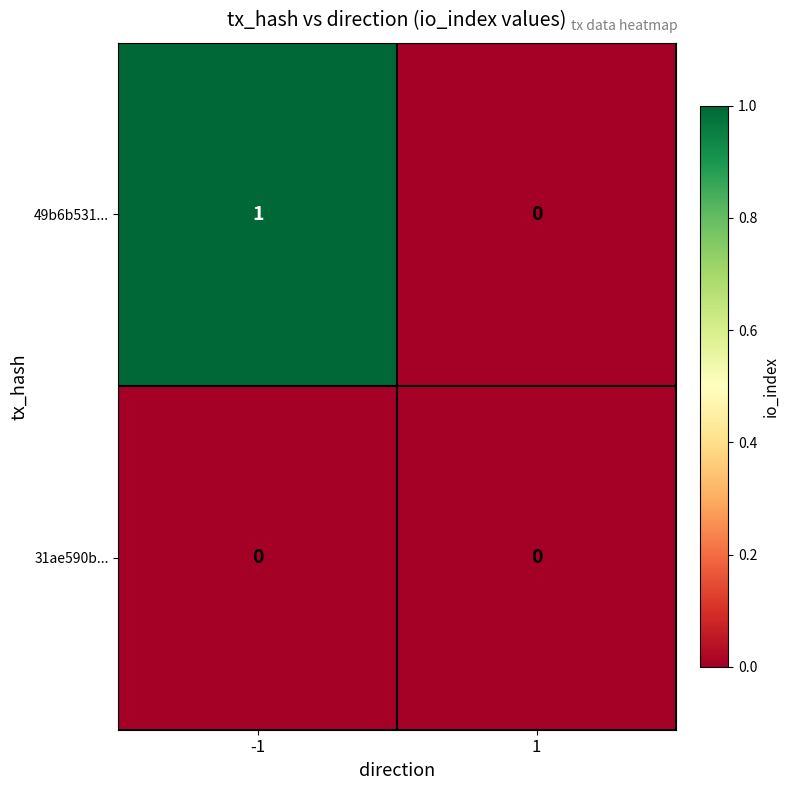

Between -1 and 1, which series saw the biggest shift?

49b6b531...